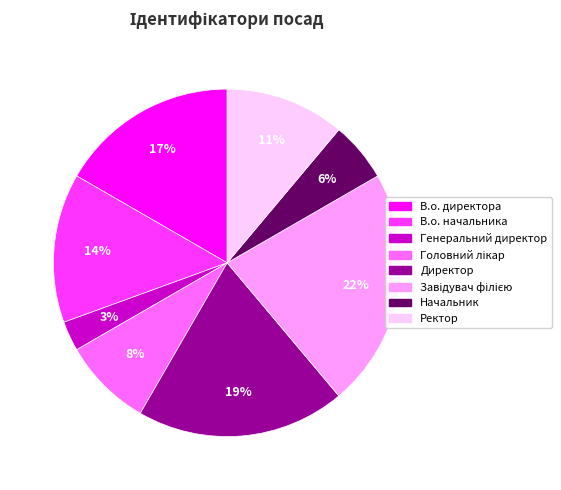

To the nearest percent, what is the average slice percentage?

12%